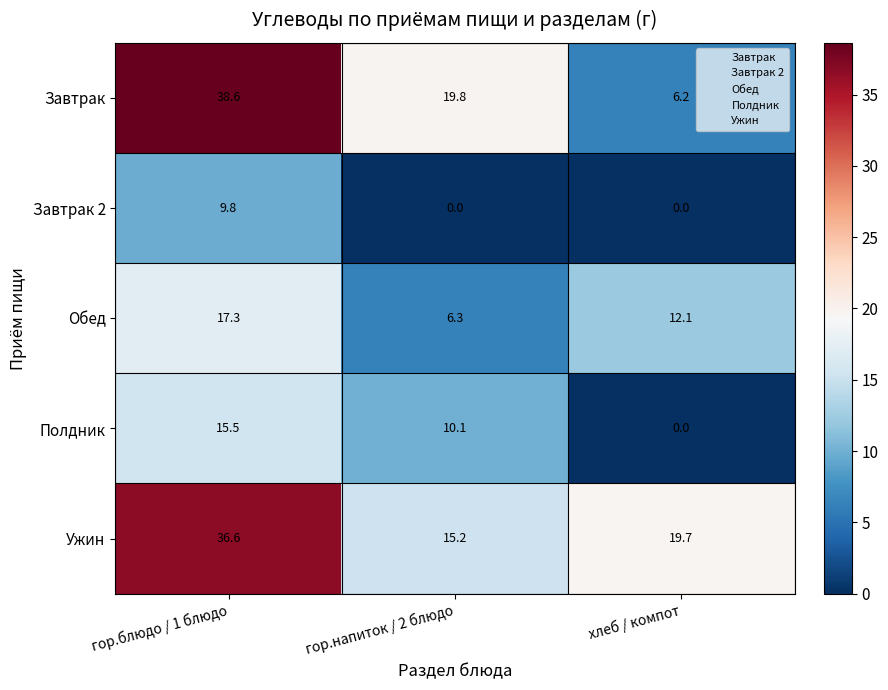

List the series in order of their peak value, lowest first.

Завтрак 2, Полдник, Обед, Ужин, Завтрак